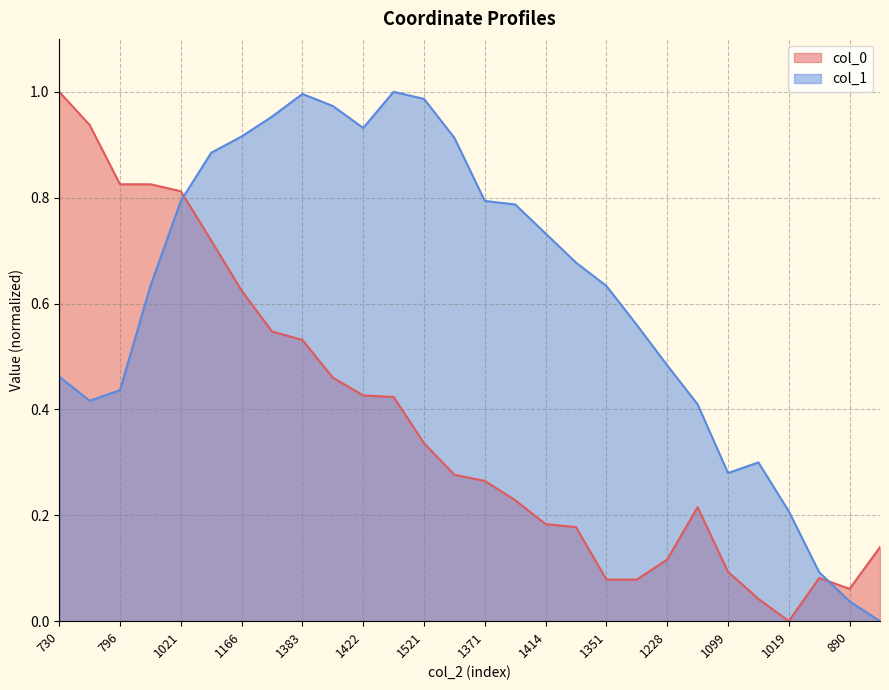

Rank the categories by col_0 value from highest to lowest.

730, 748, 796, 882, 1021, 1086, 1166, 1311, 1383, 1435, 1422, 1462, 1521, 1543, 1371, 1391, 1183, 1414, 1345, 845, 1228, 1099, 900, 1351, 1278, 890, 1063, 1019